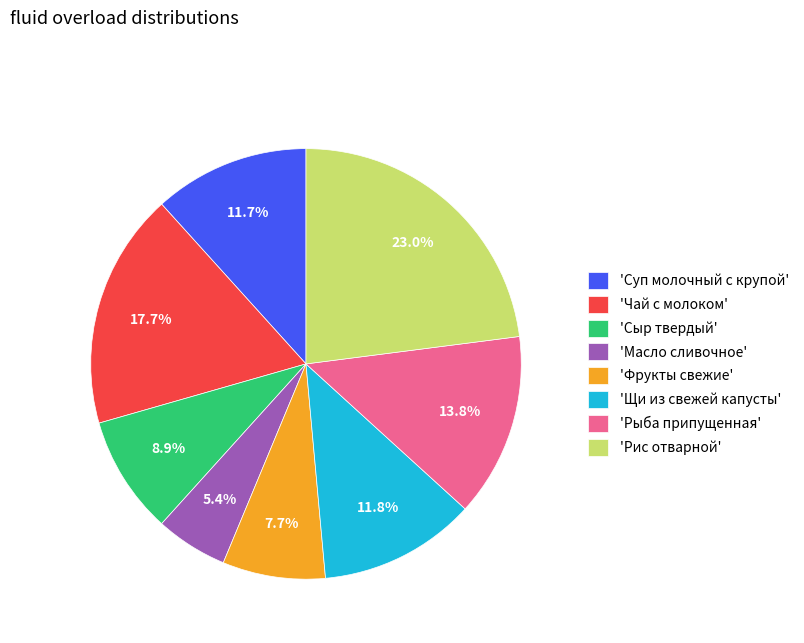

Which slice is the largest?

'Рис отварной'